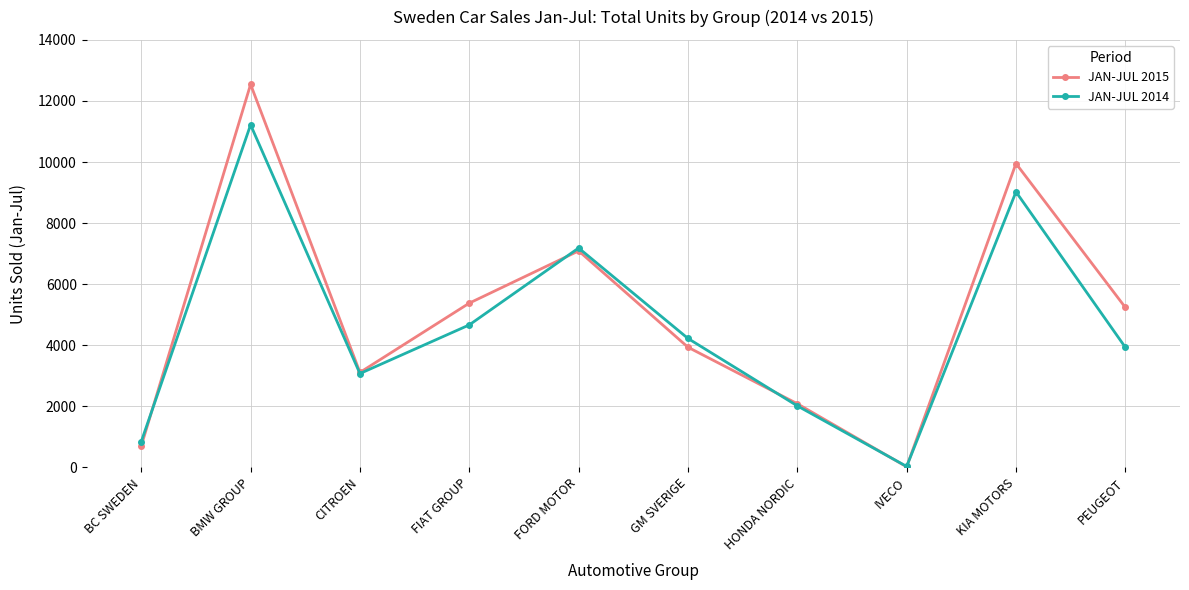

Where does the JAN-JUL 2014 series first go above 4223?

BMW GROUP